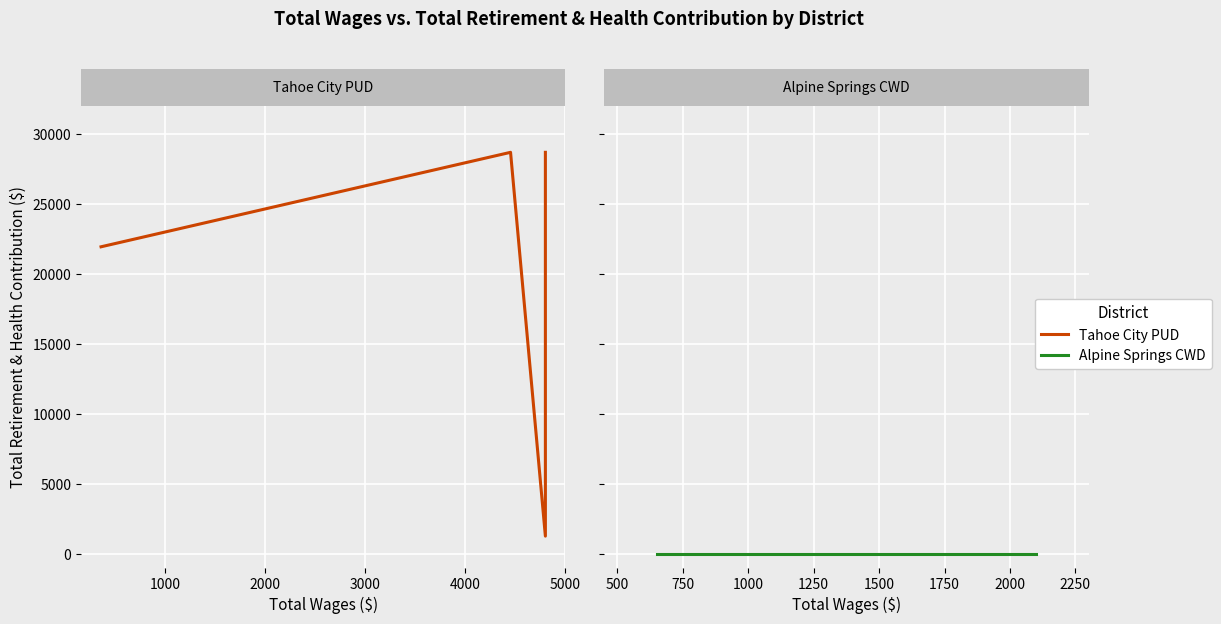

How many data points does each series have?

12